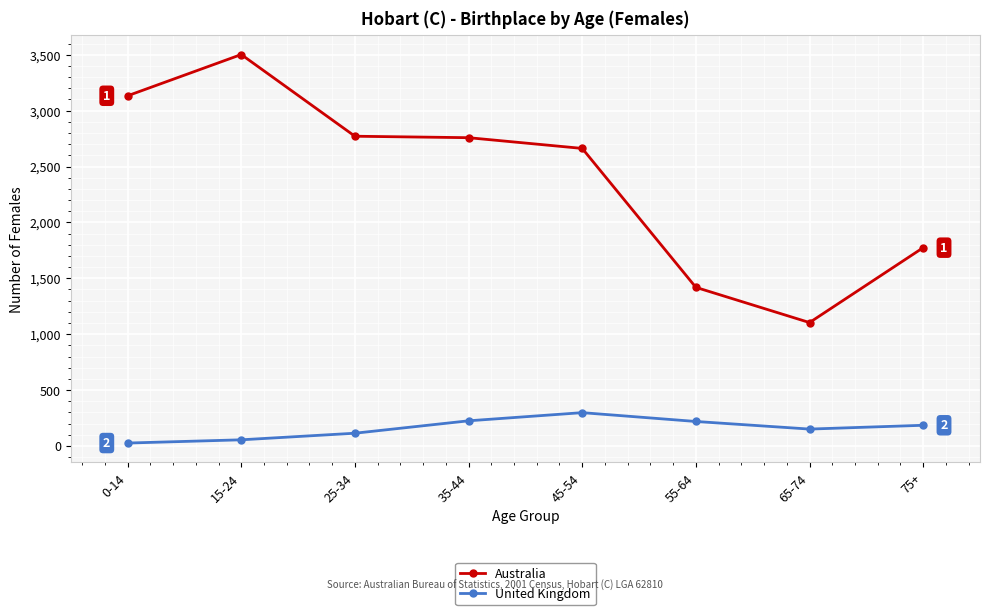

What is the label of the 5th point from the left?

45-54